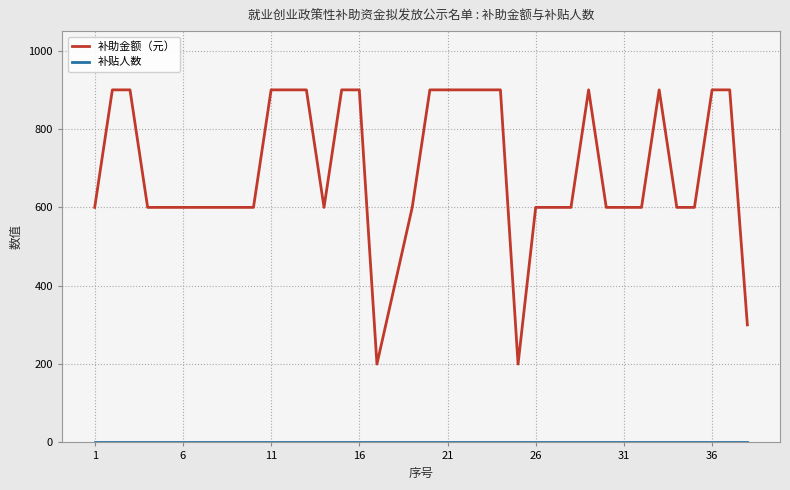

Which series has the largest range (max minus min)?

补助金额（元）